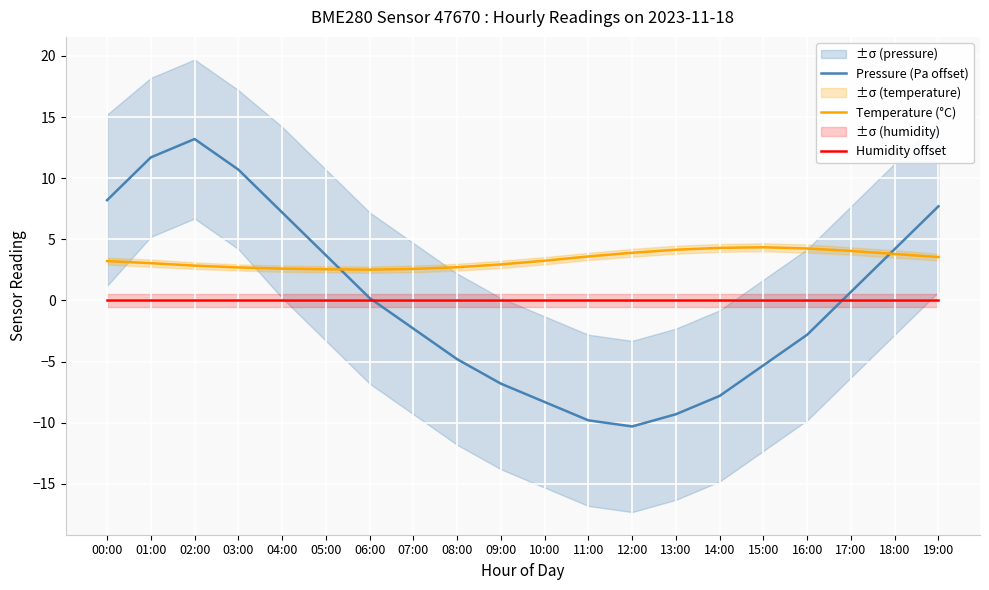

At 04:00, list the series in order from largest to smallest.

Pressure (Pa offset), Temperature (°C), Humidity offset